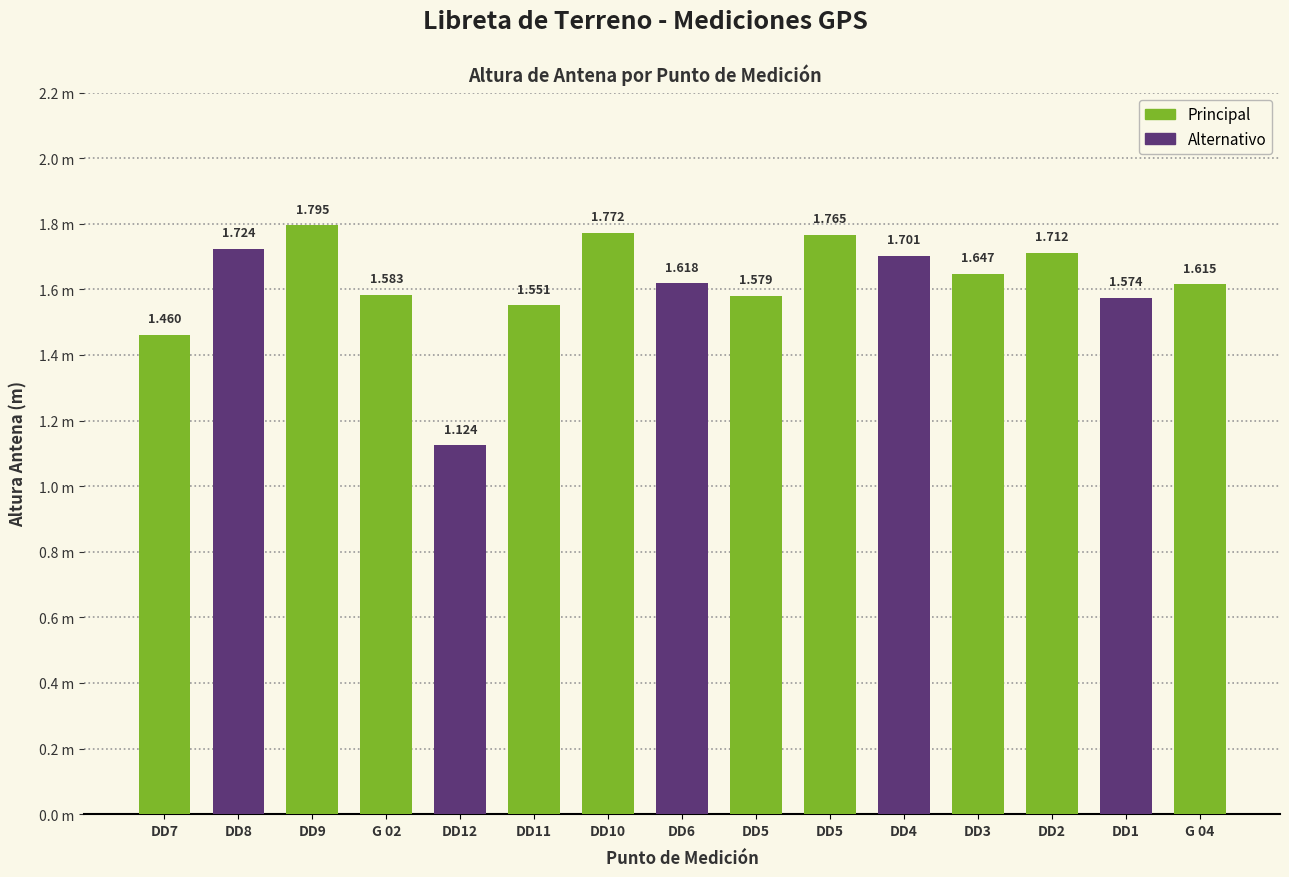

Does the chart contain any negative values?

No